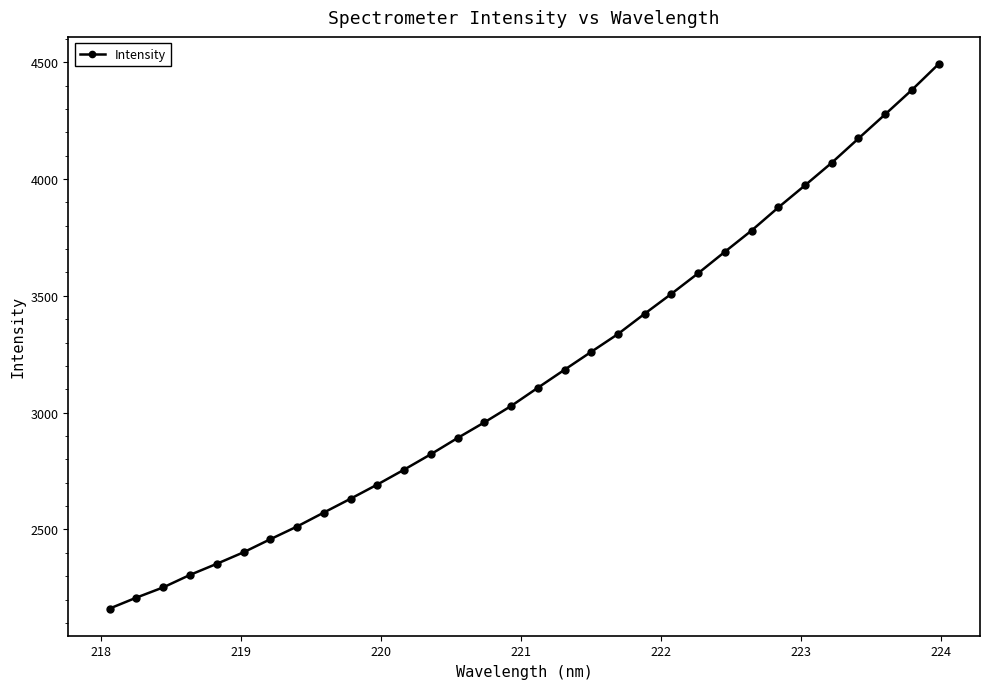

What is the minimum value shown in the chart?

2161.6